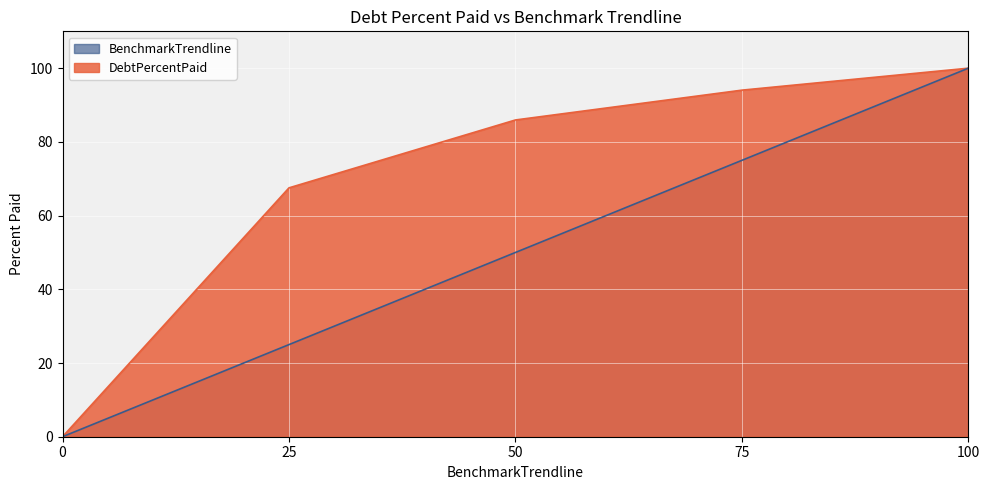

Count the number of data series in this chart.

2